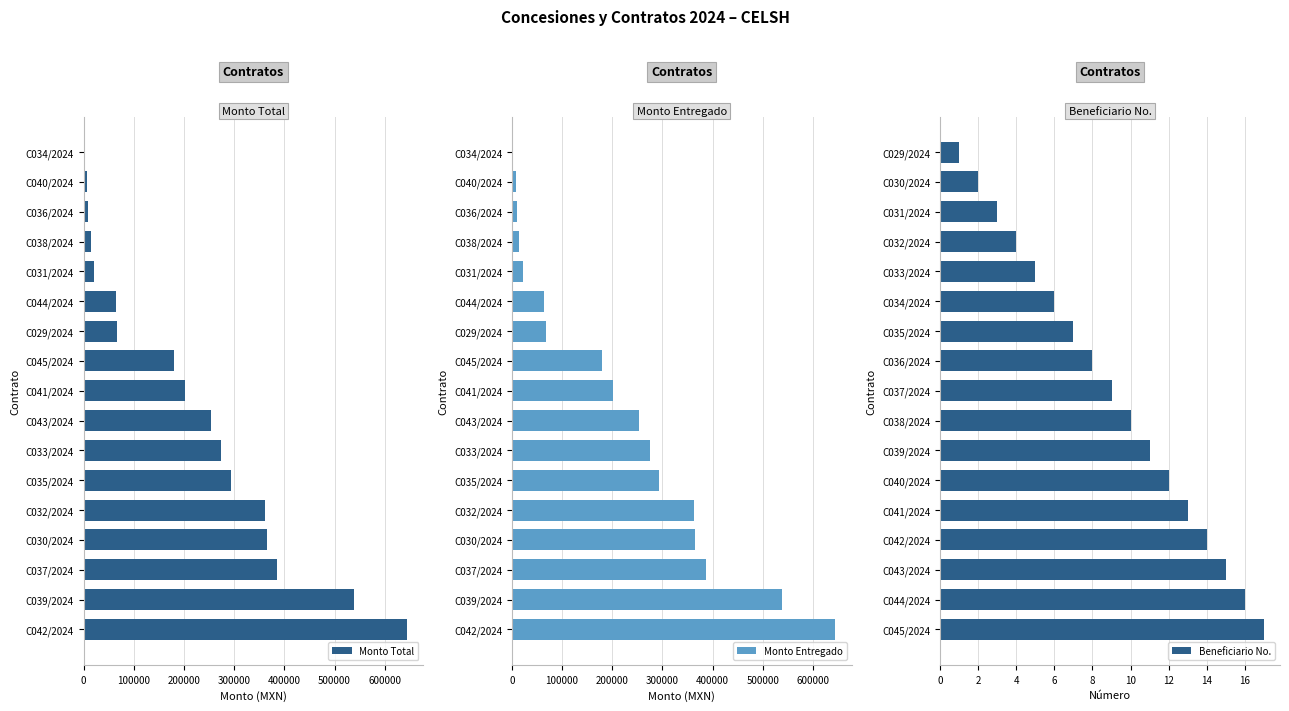

The Beneficiario No. series shows 7 at C039/2024. True or false?

False